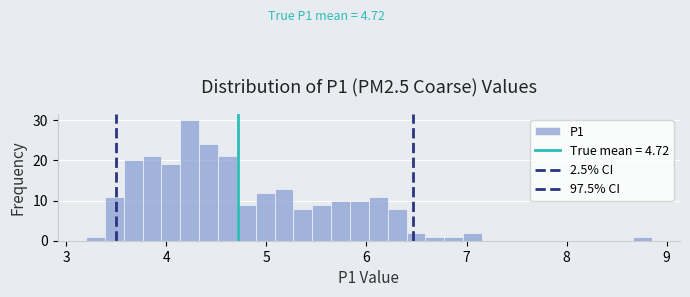

Around what value on the x-axis is the tallest bar? Give the approximate position of its centre, as read against the axis.

4.2